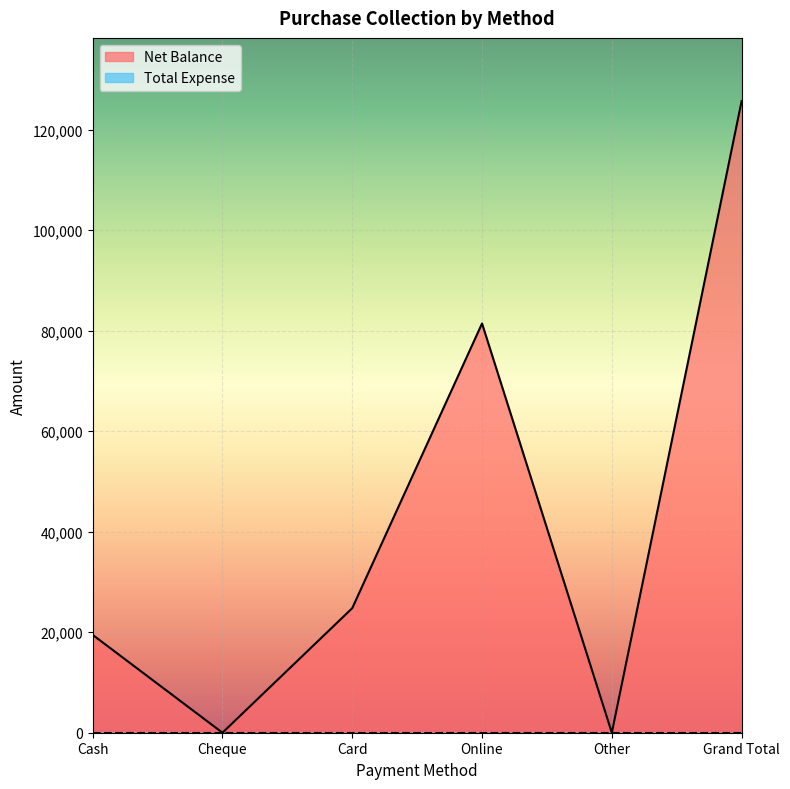

What is the difference between the values at Cheque and Cash?

19470